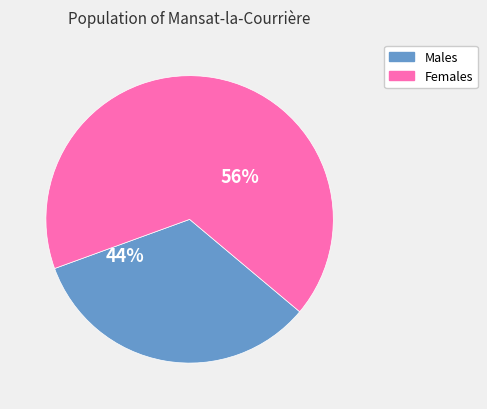

To the nearest percent, what is the combined percentage of Чоловіча and Жіноча?

100%